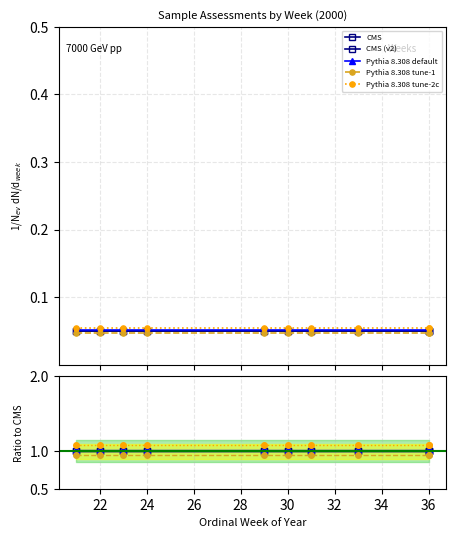

What is the smallest value displayed?

0.9